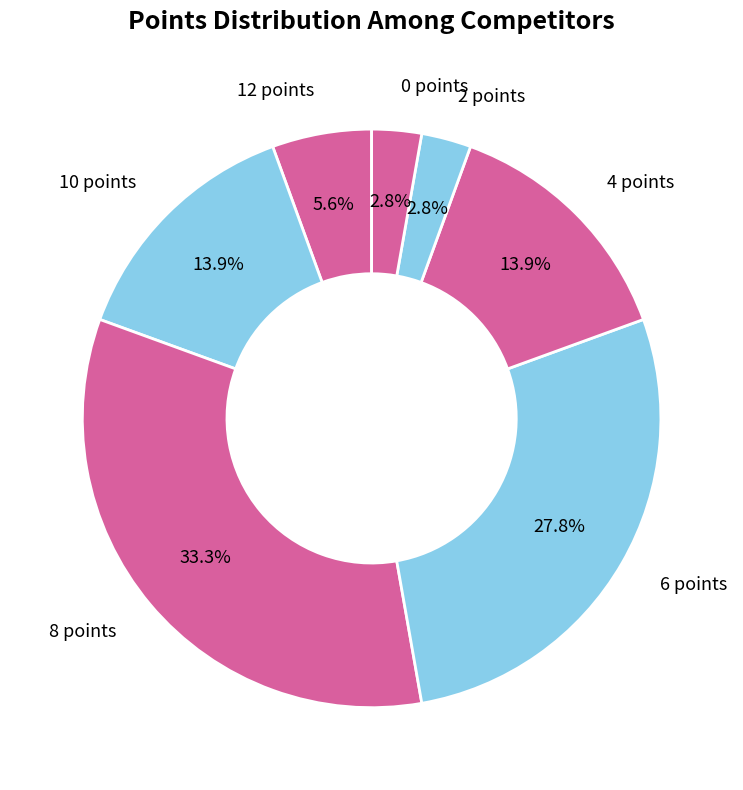

Count the number of slices in the pie.

7